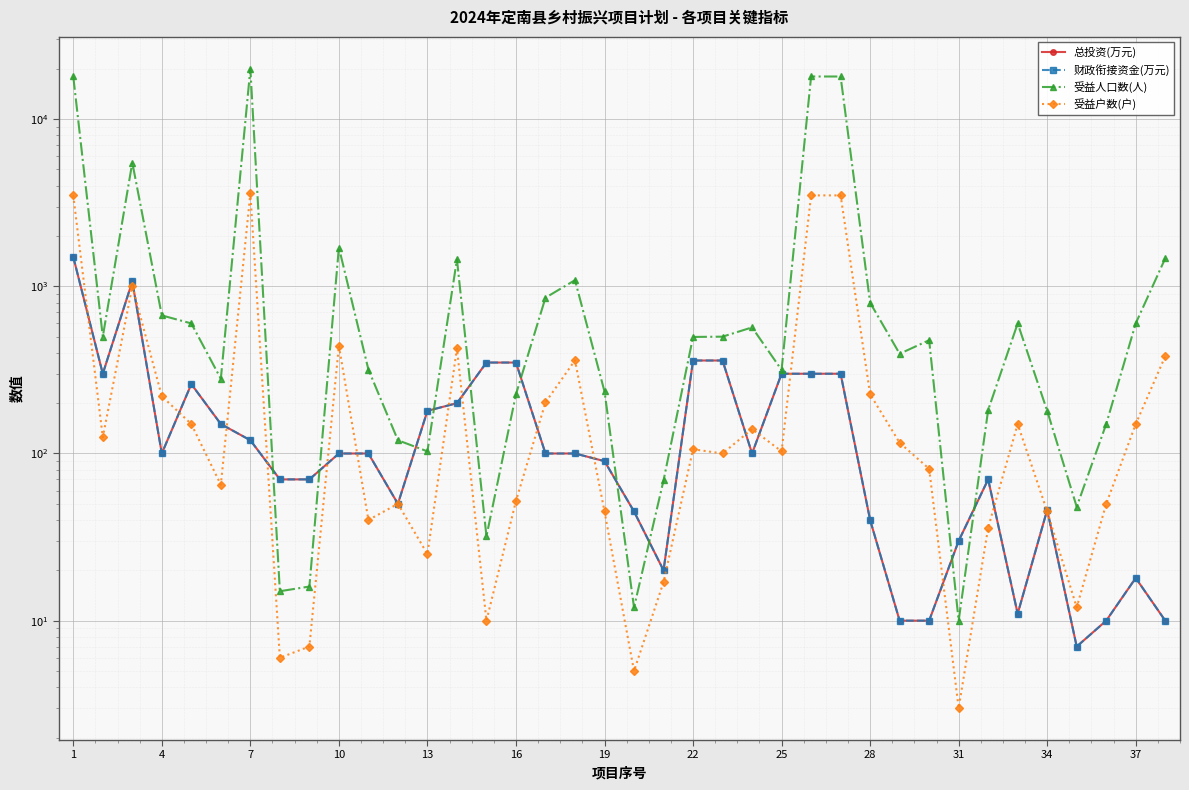

How many data points in 财政衔接资金(万元) are above 100?

15